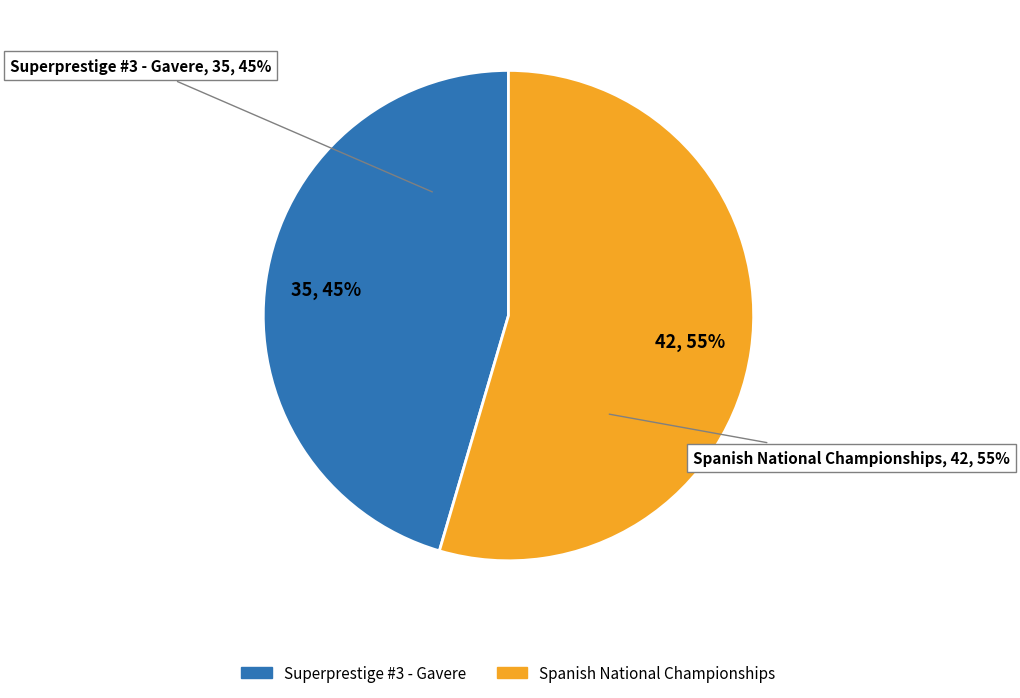

How many slices are in this pie chart?

2